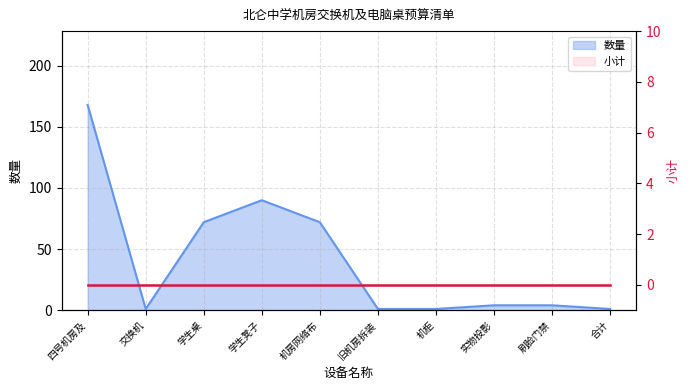

What is the ratio of the value at 实物投影 to the value at 机柜?

4.0